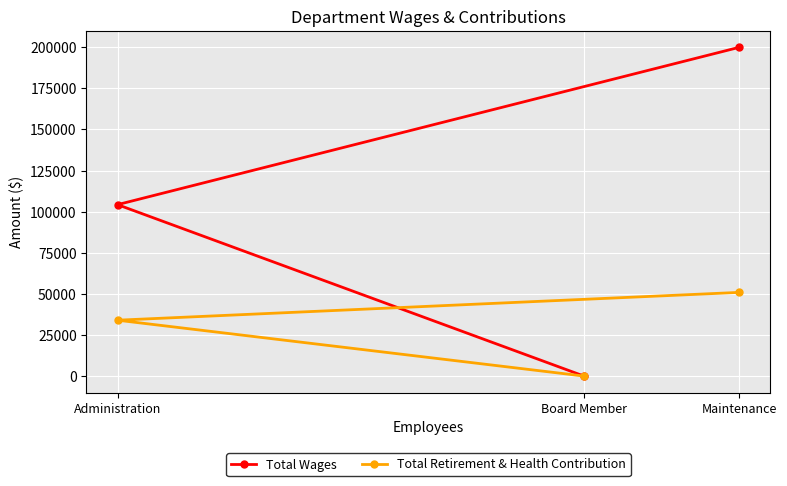

The value of Total Wages at Board Member is 0. True or false?

True